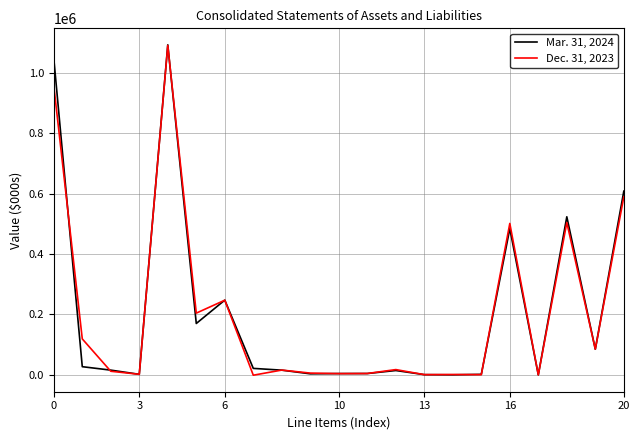

After their last crossing, which series has the higher values: Dec. 31, 2023 or Mar. 31, 2024?

Mar. 31, 2024